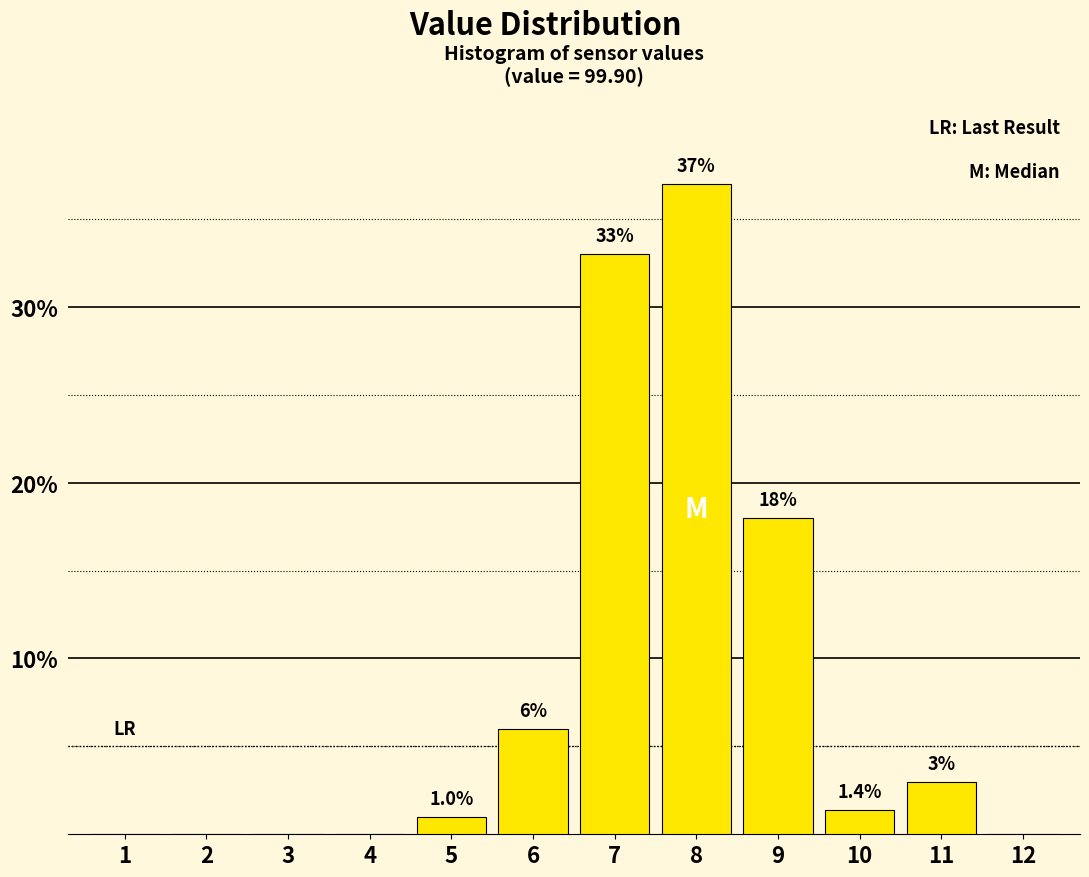

Reading left to right, what are all the values shown in this chart?

1=0.0	2=0.0	3=0.0	4=0.0	5=1.0	6=6.0	7=33.0	8=37.0	9=18.0	10=1.4	11=3.0	12=0.0